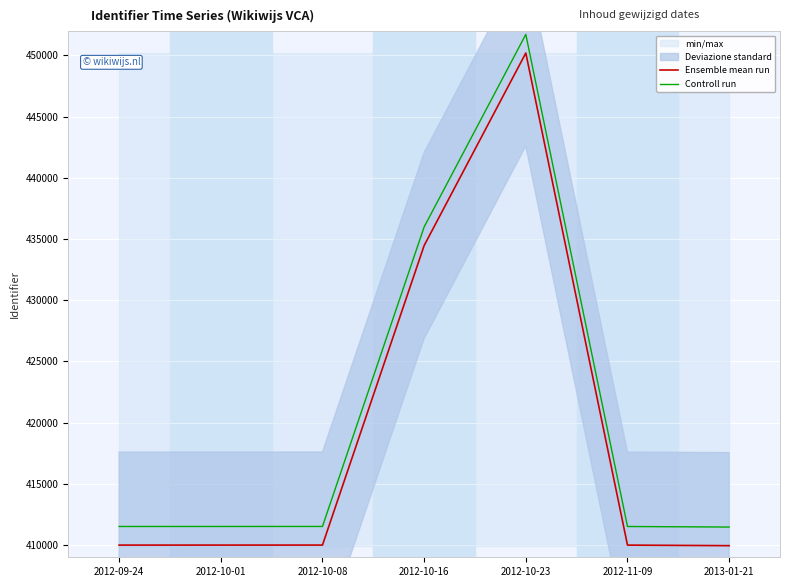

Where is Ensemble mean run nearest to the value 430075?

2012-10-16